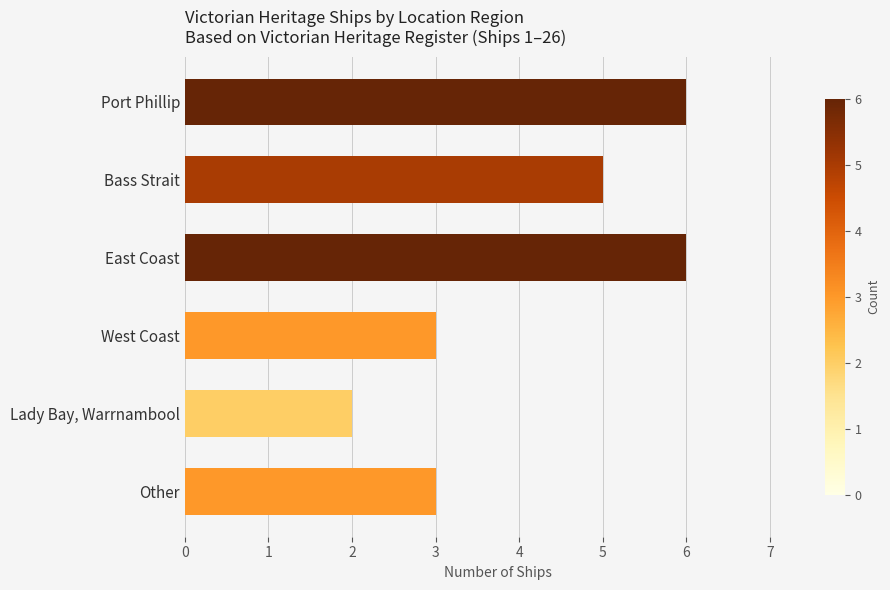

What is the minimum value shown in the chart?

2